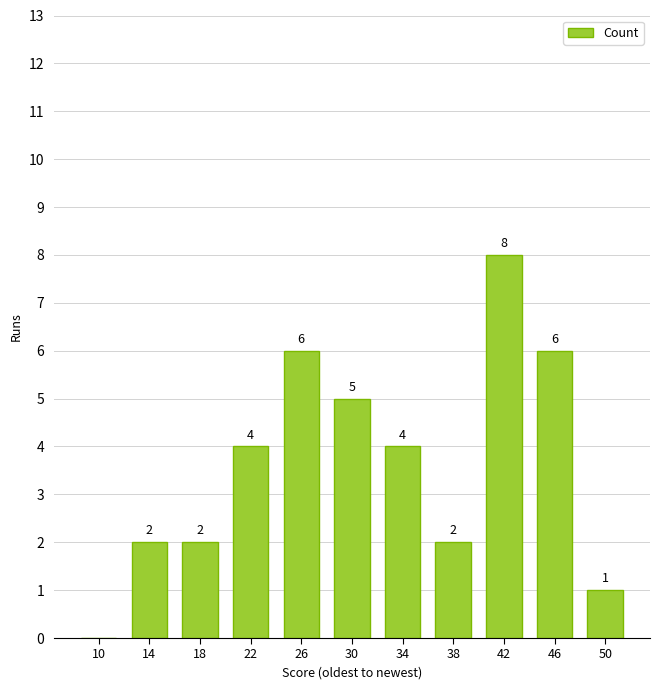

Read the value at 34.

4